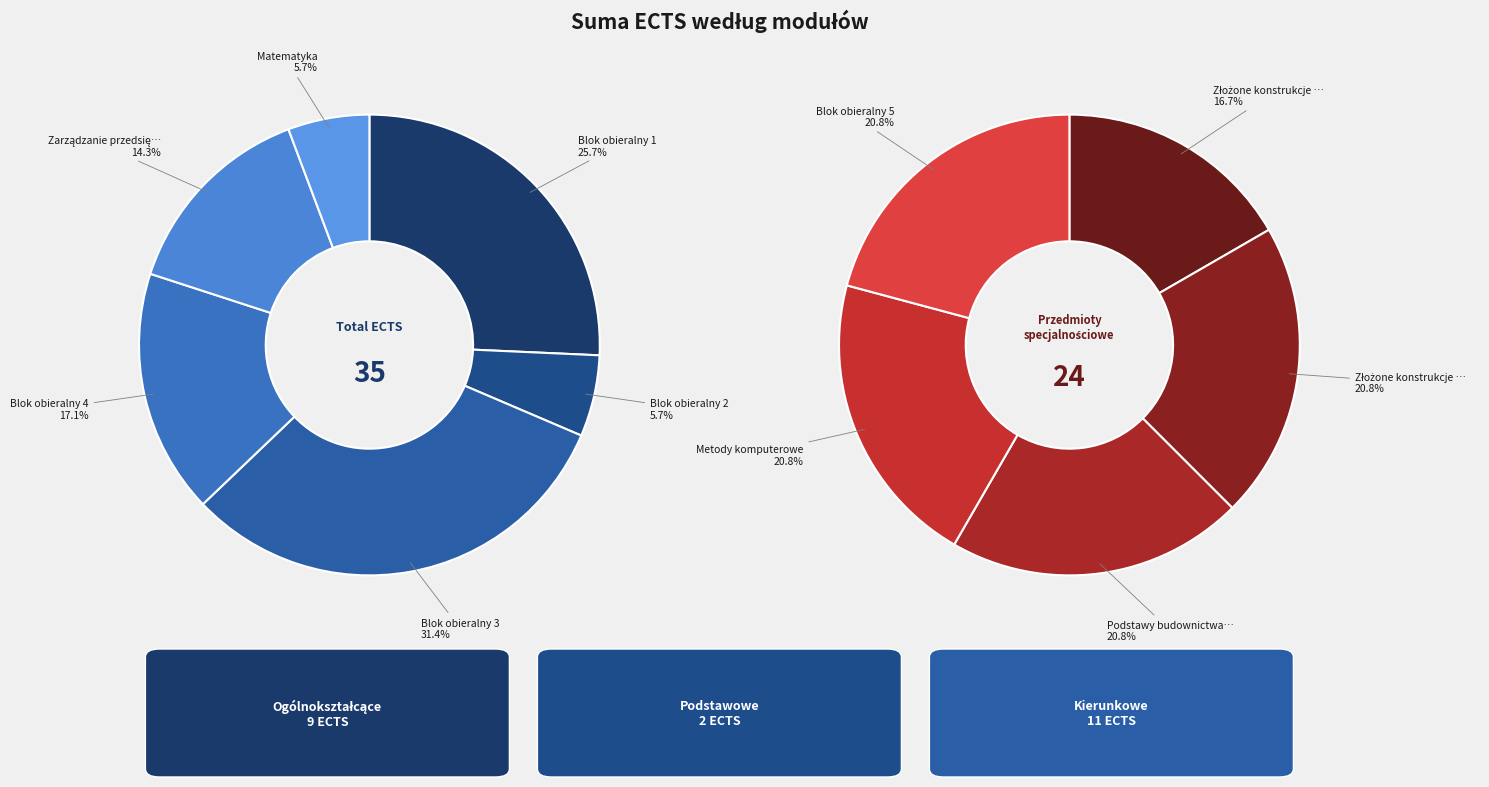

How many slices are in this pie chart?

11